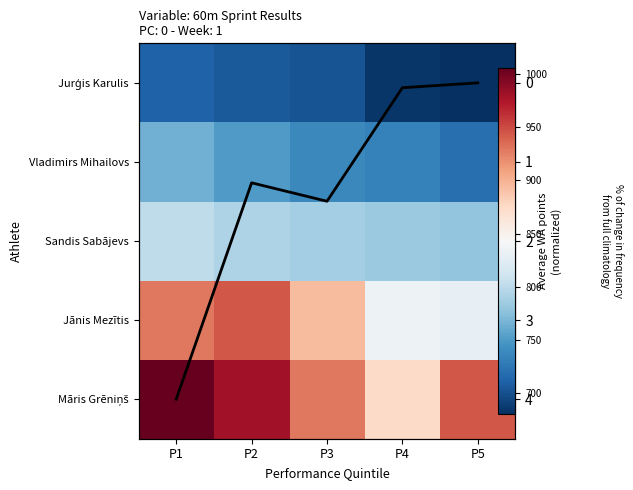

At how many categories does at least one series exceed 301?

5